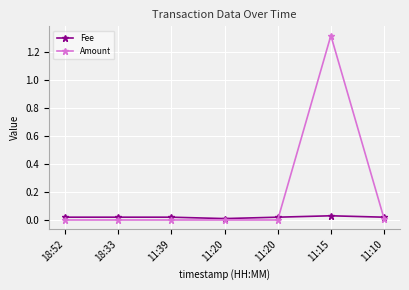

How many lines are shown in the chart?

2